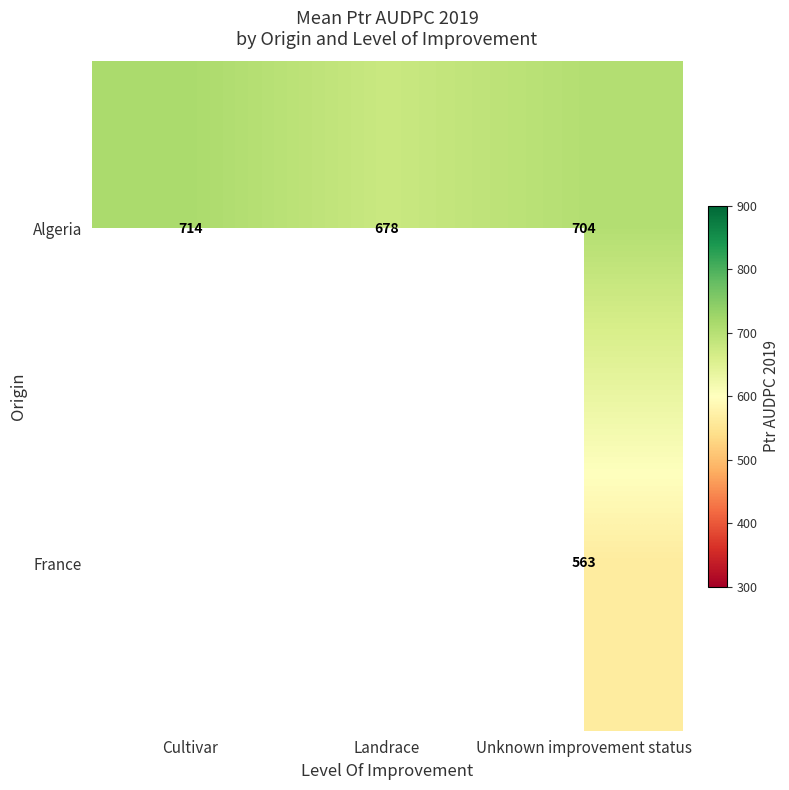

At which category does the chart reach its minimum across all series?

Unknown improvement status